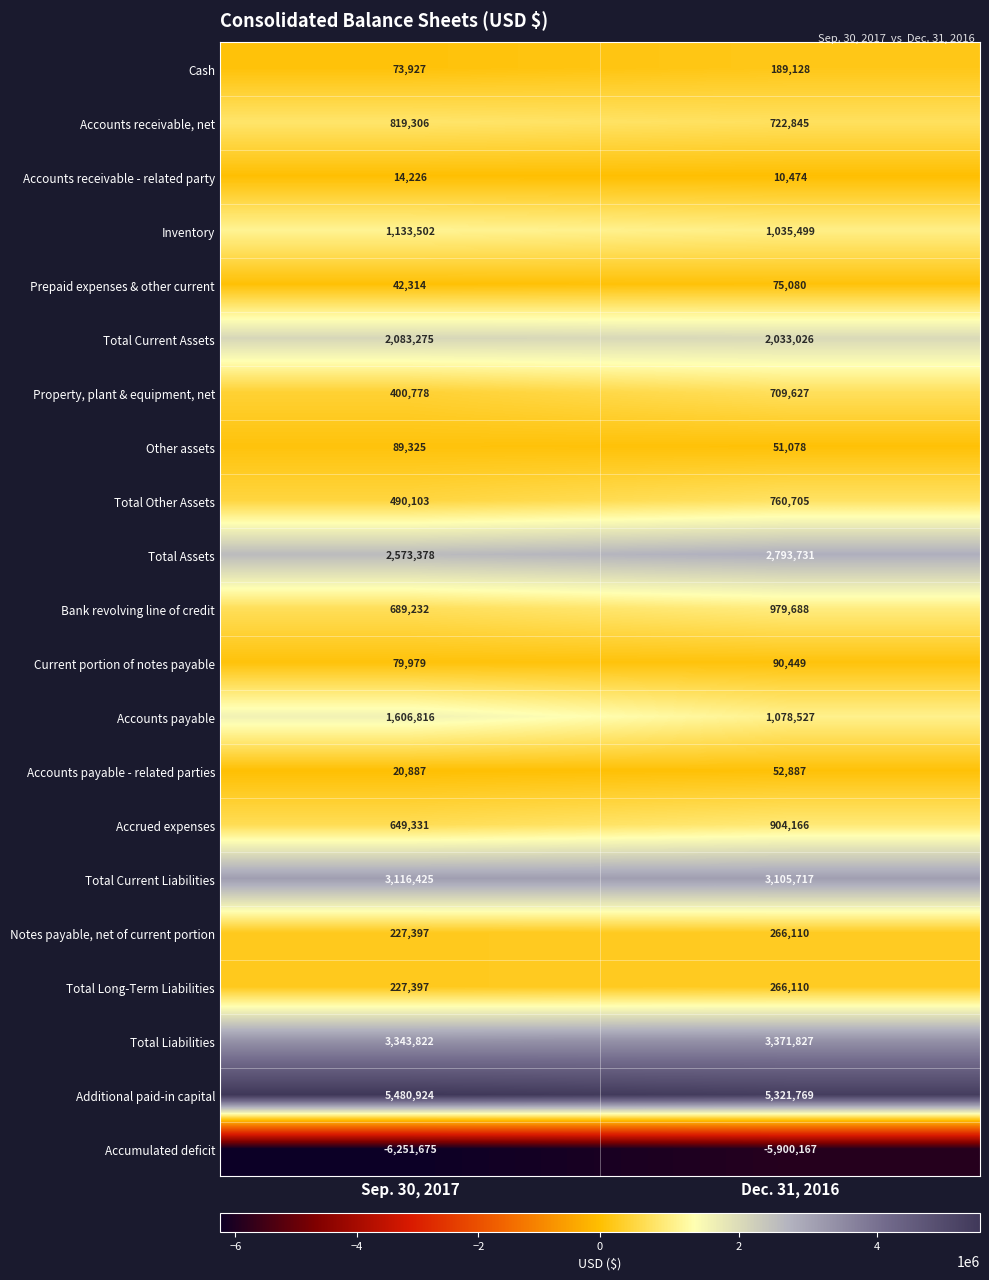

What is the approximate value of Total Other Assets at Sep. 30, 2017, to the nearest 10?

490100